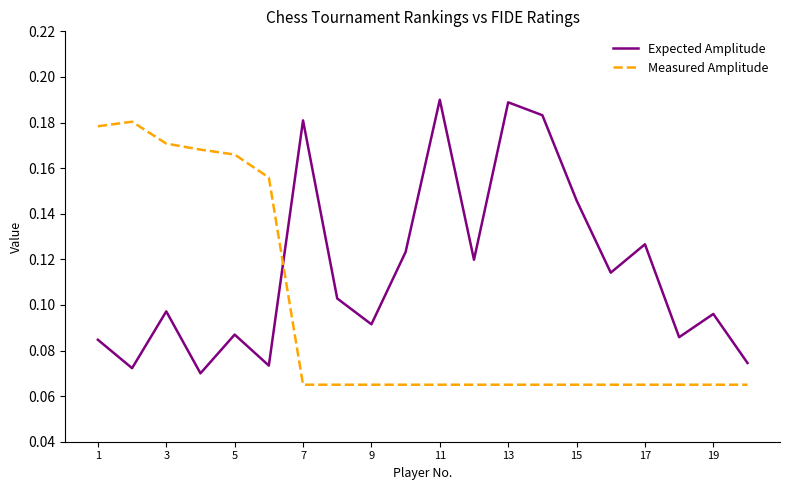

Which series has the widest spread of values?

Expected Amplitude